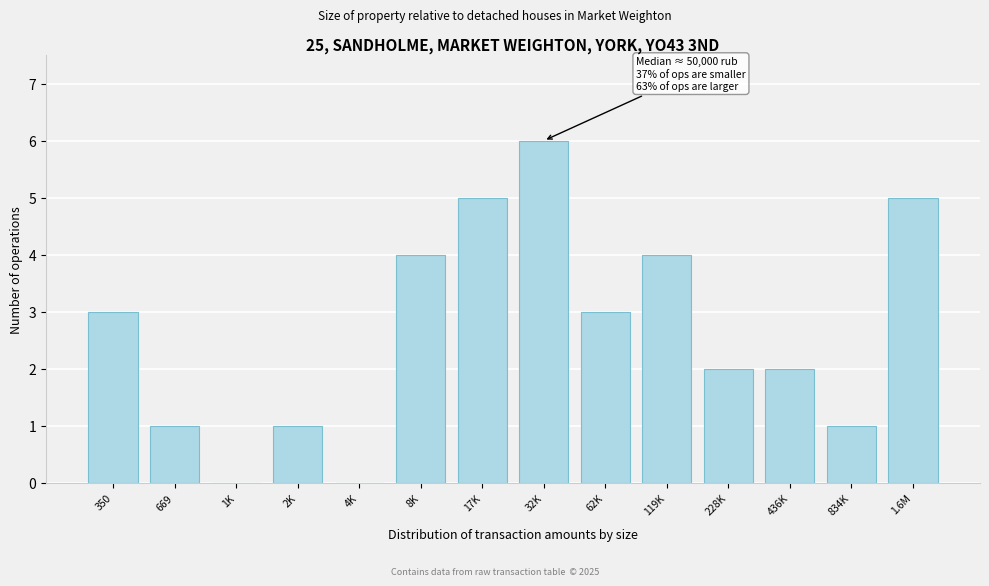

Reading left to right, extract all data points from this chart.

350=3	669=1	1K=0	2K=1	4K=0	8K=4	17K=5	32K=6	62K=3	119K=4	228K=2	436K=2	834K=1	1.6M=5